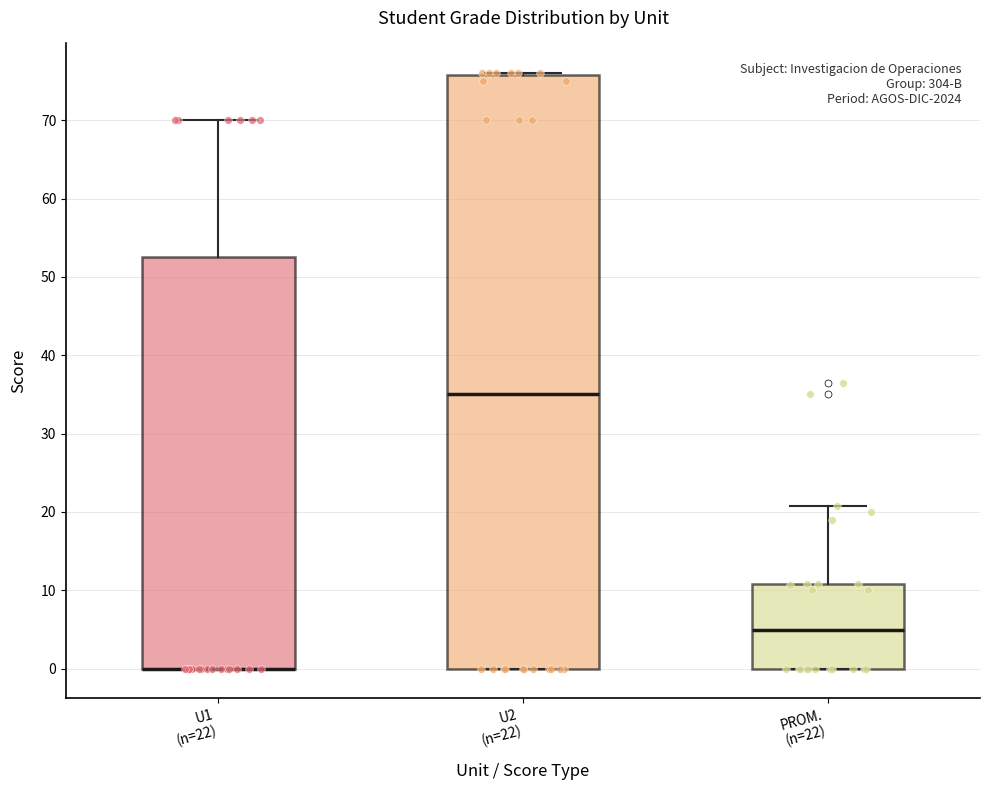

Where is the upper edge of the box for U2 (n=22) on the y-axis? The values are not printed on the chart, so give them approximately, as read against the axis.

76